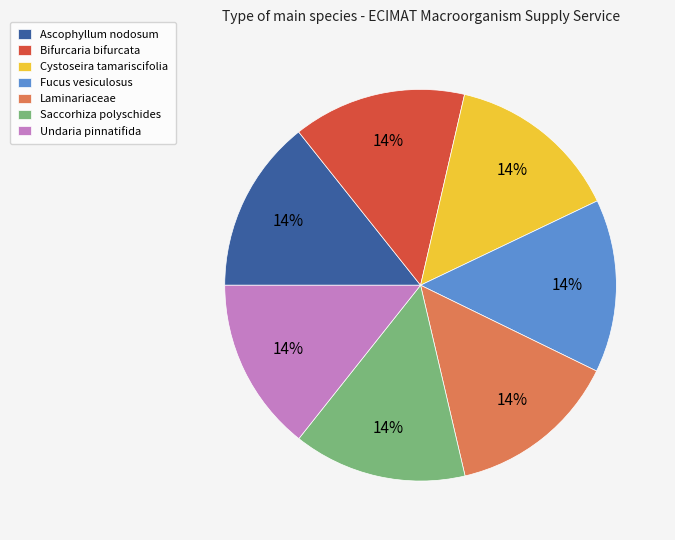

What is the ratio of the value at Laminariaceae to the value at Bifurcaria bifurcata?

1.0